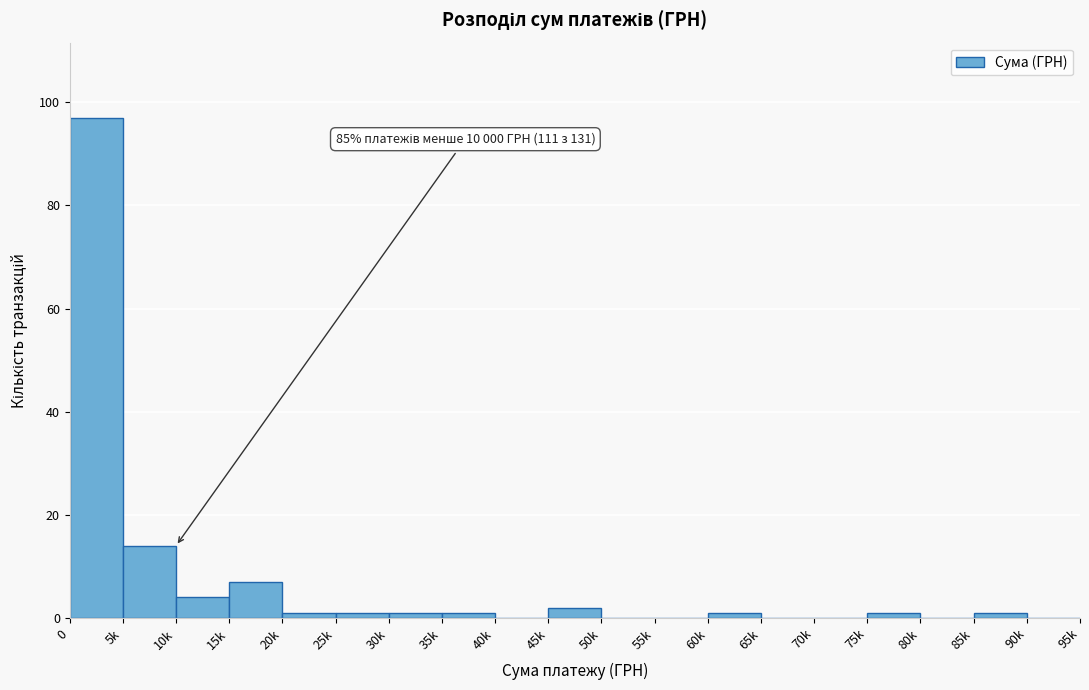

Reading left to right, extract all data points from this chart.

0=97	5k=14	10k=4	15k=7	20k=1	25k=1	30k=1	35k=1	40k=0	45k=2	50k=0	55k=0	60k=1	65k=0	70k=0	75k=1	80k=0	85k=1	90k=0